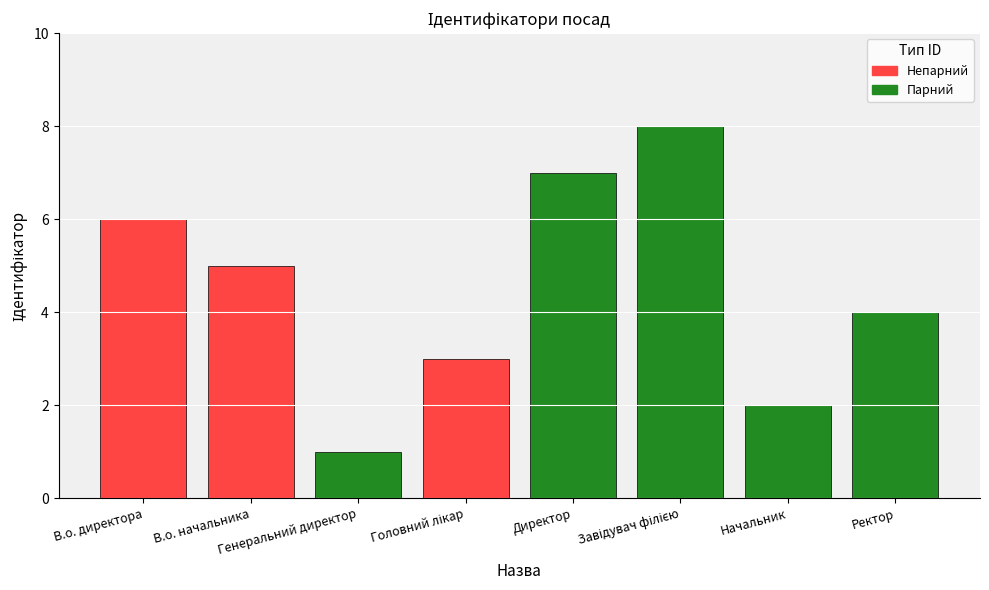

Where does the data first go above 5?

В.о. директора